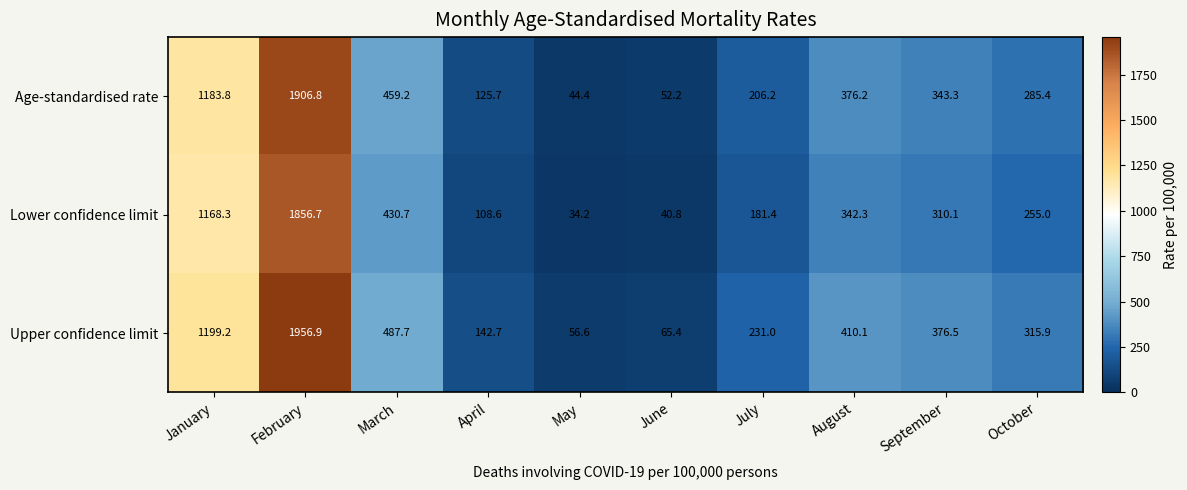

Which category has the lowest value across all series?

May